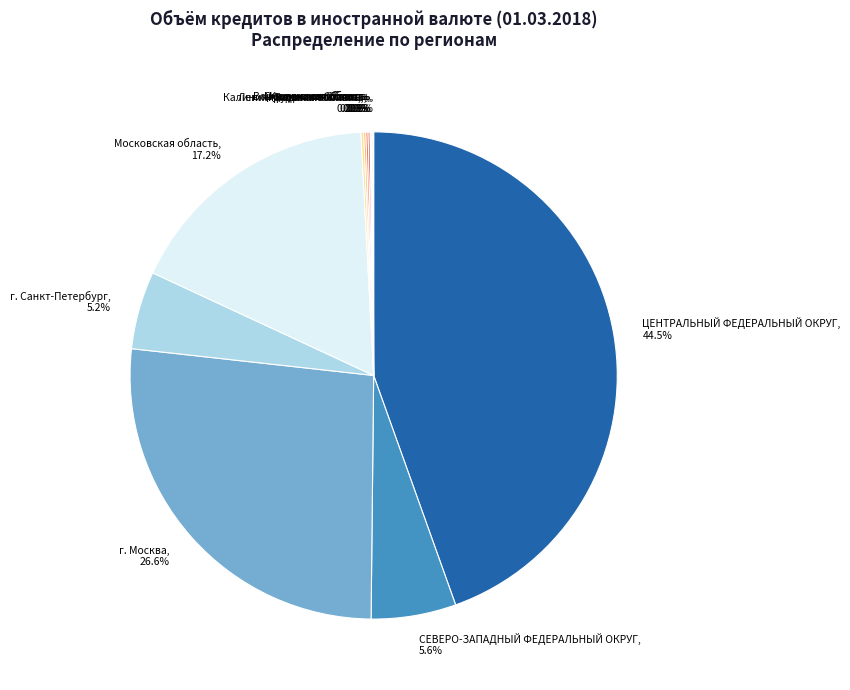

Does Московская область, 17.2% represent more than half of the total?

No